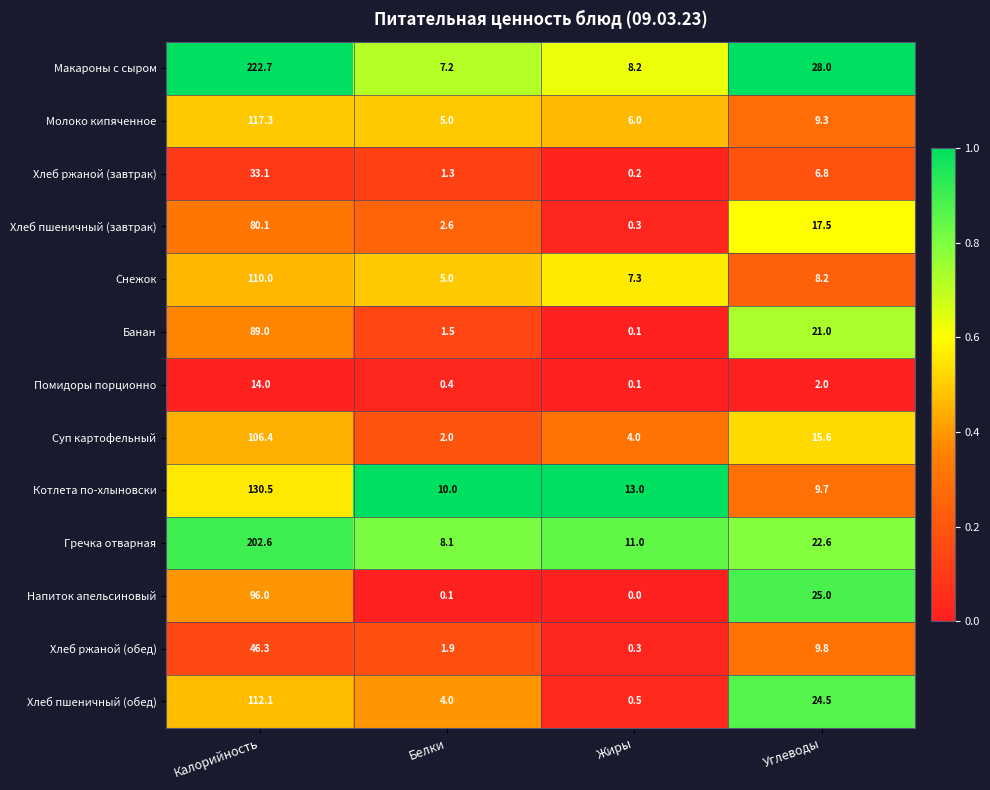

What is the highest value of the Хлеб ржаной (обед) series?

46.3